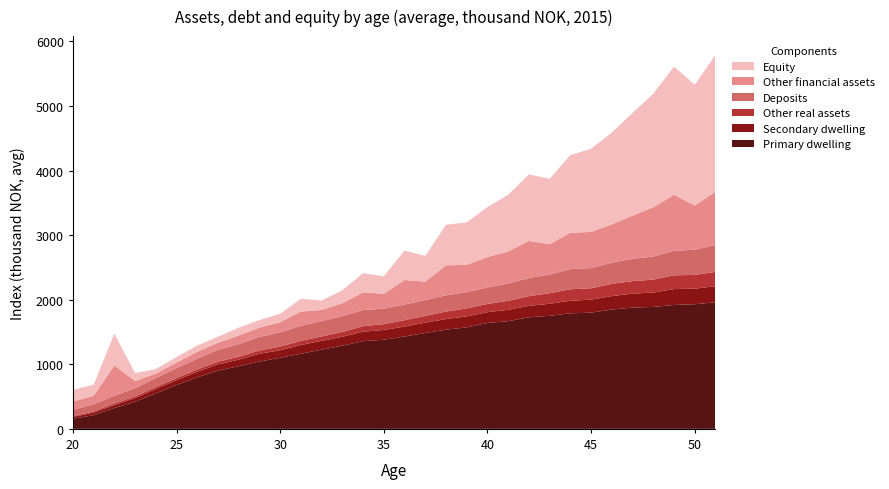

Reading left to right, transcribe all the data shown in this chart.

Primary dwelling: 20=157.0	21=211.2	22=322.1	23=420.8	24=549.8	25=678.8	26=796.8	27=901.9	28=970.0	29=1042.6	30=1100.5	31=1164.1	32=1225.8	33=1288.3	34=1356.9	35=1380.4	36=1429.5	37=1484.4	38=1535.9	39=1572.0	40=1639.7	41=1667.2	42=1727.7	43=1750.7	44=1788.9	45=1799.4	46=1847.8	47=1877.7	48=1888.2	49=1918.2	50=1930.1	51=1959.7
Secondary dwelling: 20=27.4	21=40.6	22=47.3	23=56.0	24=68.5	25=75.2	26=87.1	27=97.1	28=101.5	29=119.8	30=116.9	31=134.2	32=136.8	33=137.7	34=148.0	35=151.0	36=154.3	37=160.2	38=163.6	39=170.2	40=166.9	41=176.0	42=176.9	43=186.3	44=194.7	45=201.0	46=208.1	47=216.8	48=222.2	49=246.3	50=240.2	51=250.4
Other real assets: 20=12.6	21=17.5	22=24.2	23=25.1	24=29.9	25=31.8	26=35.8	27=41.4	28=45.0	29=51.2	30=56.5	31=64.8	32=67.7	33=74.6	34=84.7	35=90.4	36=100.1	37=104.6	38=116.5	39=123.2	40=128.1	41=139.1	42=149.8	43=163.3	44=178.0	45=177.0	46=189.6	47=193.1	48=200.7	49=213.2	50=213.4	51=221.1
Deposits: 20=98.4	21=110.7	22=119.5	23=128.8	24=139.4	25=154.3	26=167.5	27=184.8	28=196.1	29=210.9	30=222.0	31=231.3	32=239.4	33=245.6	34=249.6	35=238.9	36=241.3	37=245.5	38=252.1	39=251.9	40=254.6	41=269.9	42=279.8	43=290.0	44=311.4	45=312.2	46=327.2	47=345.1	48=357.1	49=377.4	50=390.9	51=416.5
Other financial assets: 20=127.7	21=132.6	22=468.9	23=111.1	24=68.3	25=86.1	26=106.4	27=109.1	28=133.4	29=144.0	30=155.9	31=221.8	32=171.8	33=199.3	34=274.8	35=230.6	36=379.7	37=285.4	38=464.7	39=422.8	40=470.6	41=495.3	42=576.0	43=470.2	44=563.0	45=559.9	46=594.9	47=668.9	48=763.3	49=870.2	50=683.1	51=827.1
Equity: 20=181.2	21=170.5	22=492.1	23=121.7	24=69.7	25=85.9	26=97.2	27=91.9	28=121.0	29=117.2	30=130.7	31=198.5	32=146.0	33=199.2	34=296.9	35=271.1	36=453.8	37=398.5	38=628.0	39=657.0	40=775.1	41=876.5	42=1030.1	43=1010.5	44=1203.3	45=1287.2	46=1420.7	47=1589.6	48=1757.6	49=1983.2	50=1870.4	51=2117.1